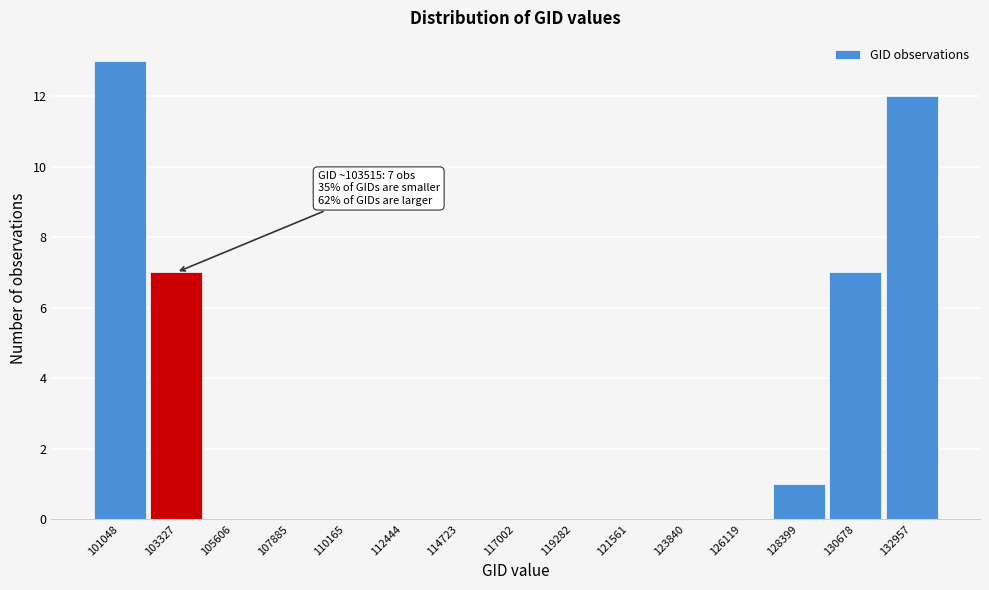

Reading left to right, transcribe all the data shown in this chart.

101048=13	103327=7	105606=0	107885=0	110165=0	112444=0	114723=0	117002=0	119282=0	121561=0	123840=0	126119=0	128399=1	130678=7	132957=12